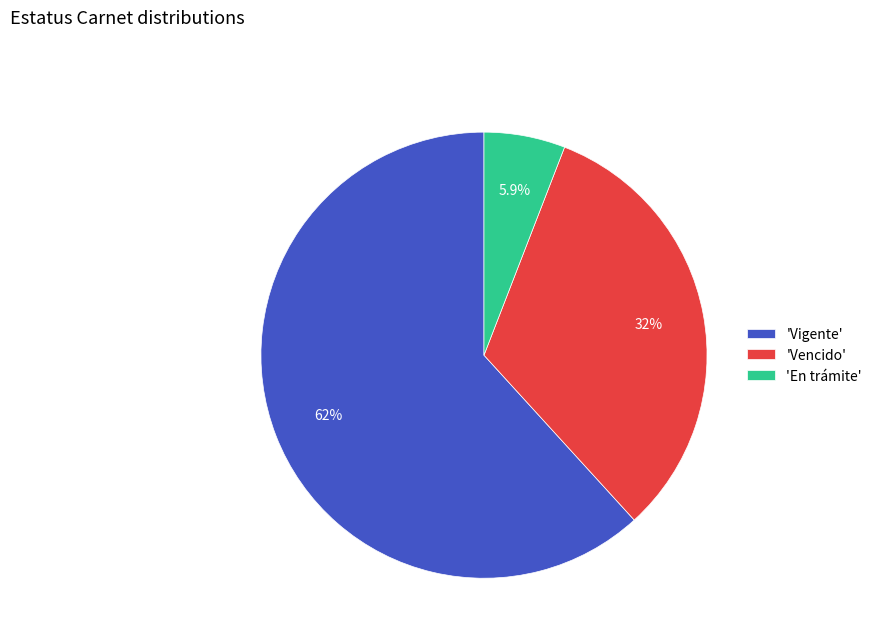

What is the largest slice in the pie chart?

'Vigente'